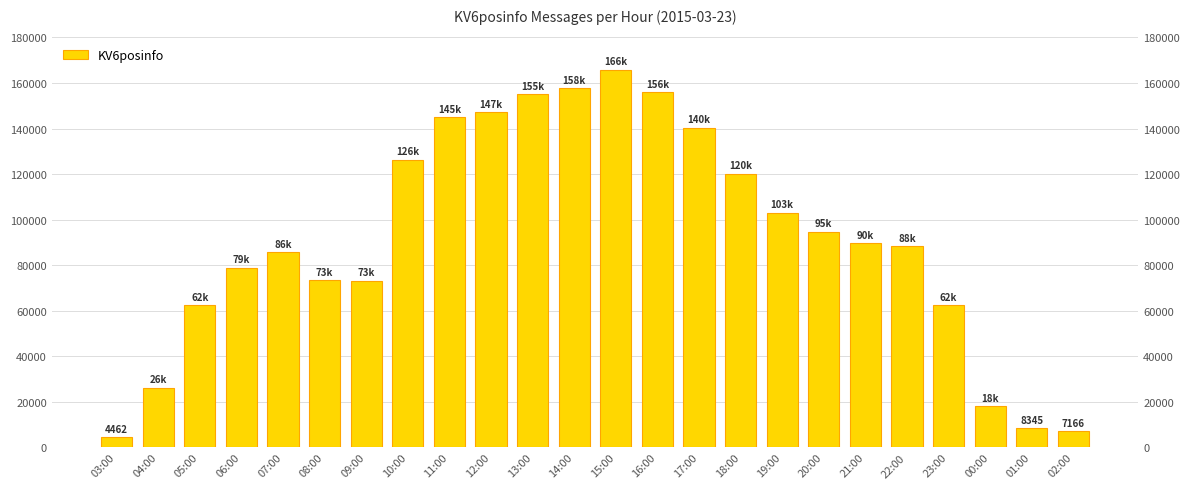

True or false: the data shows 147875 at 19:00.

False